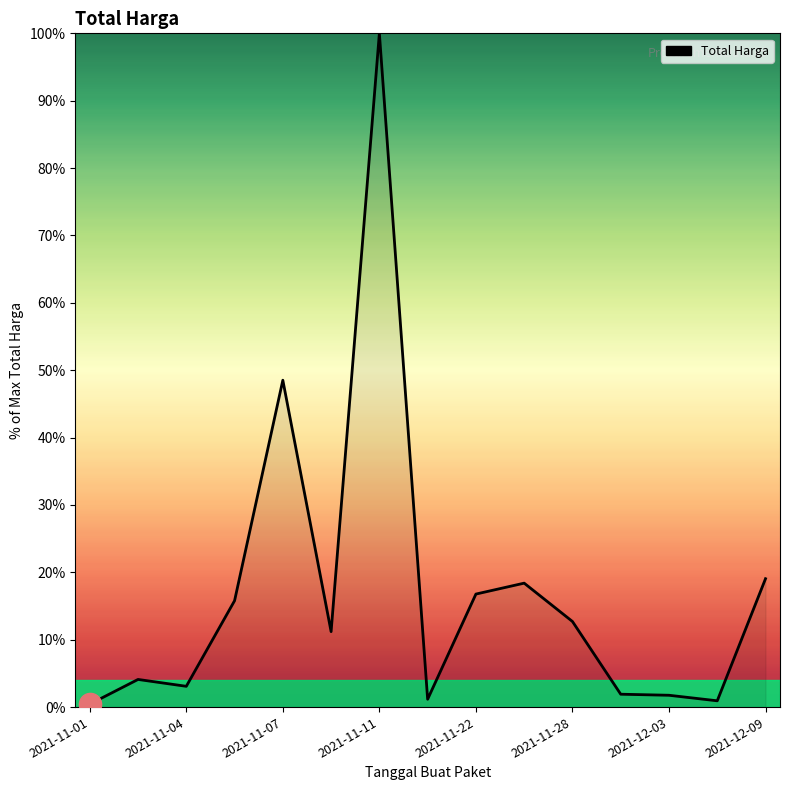

What is the difference between the maximum and minimum values?

99.6